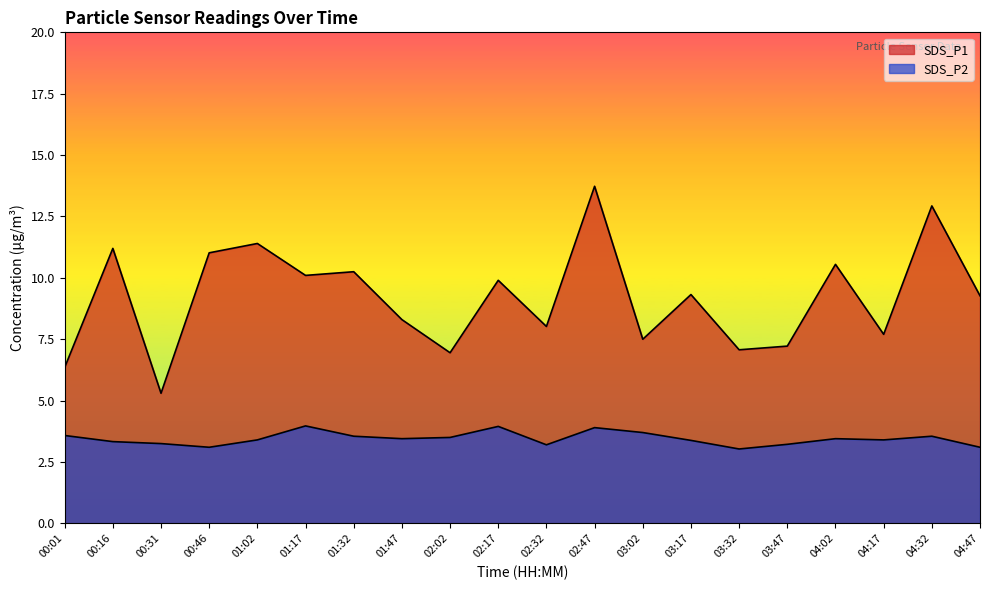

Is it true that SDS_P2 equals 4.9 at 01:32?

False